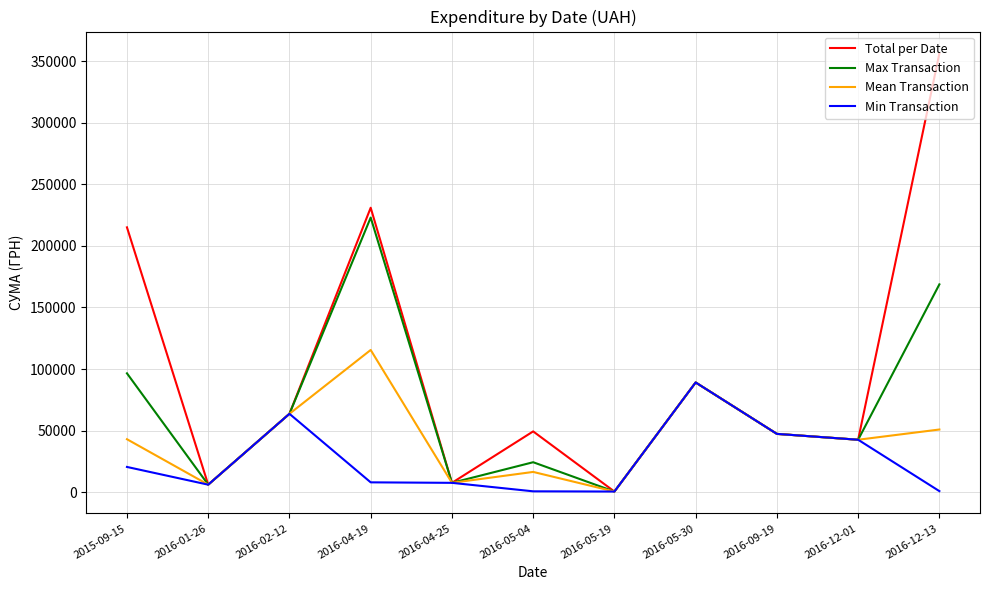

Is the value of Max Transaction at 2016-05-19 greater than the value of Min Transaction at 2015-09-15?

No